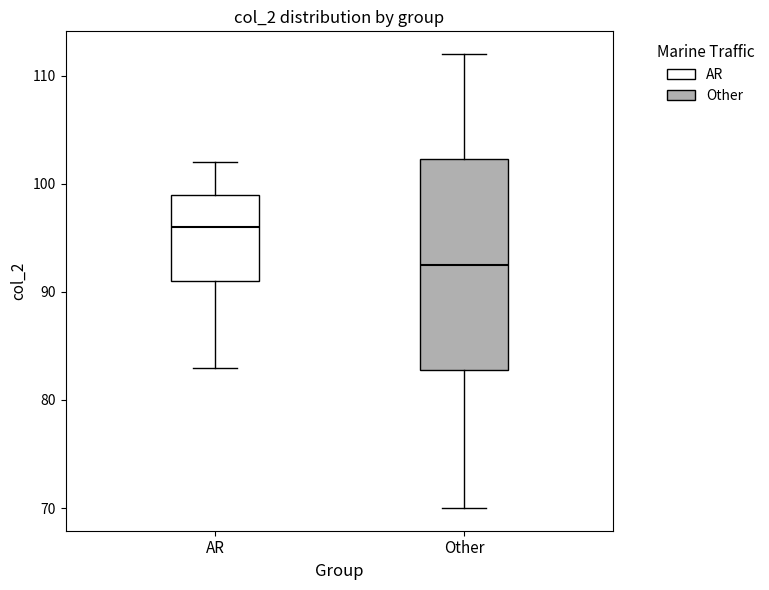

Which box is the tallest, from its lower edge to its upper edge?

Other